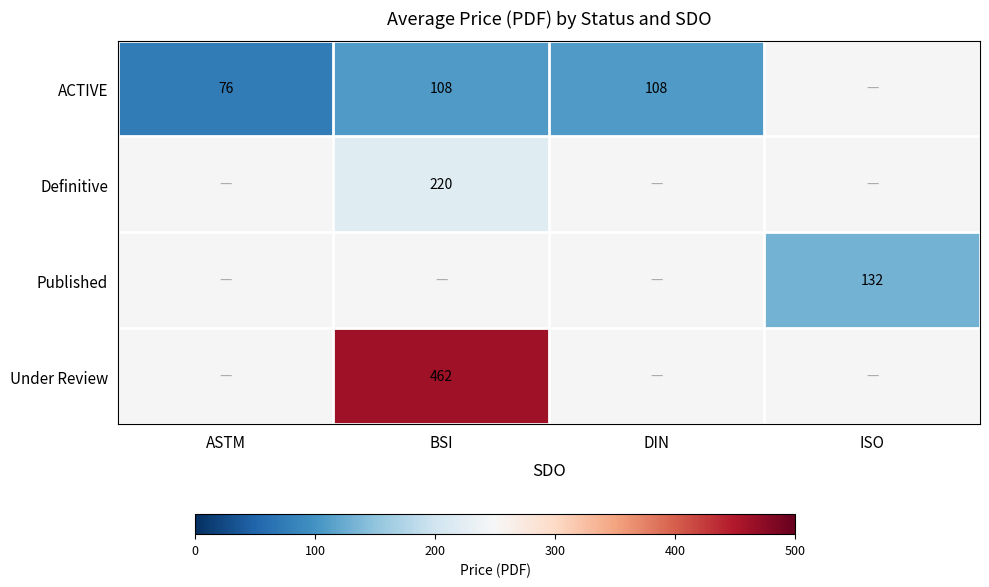

The value of Published at ISO is 69. True or false?

False